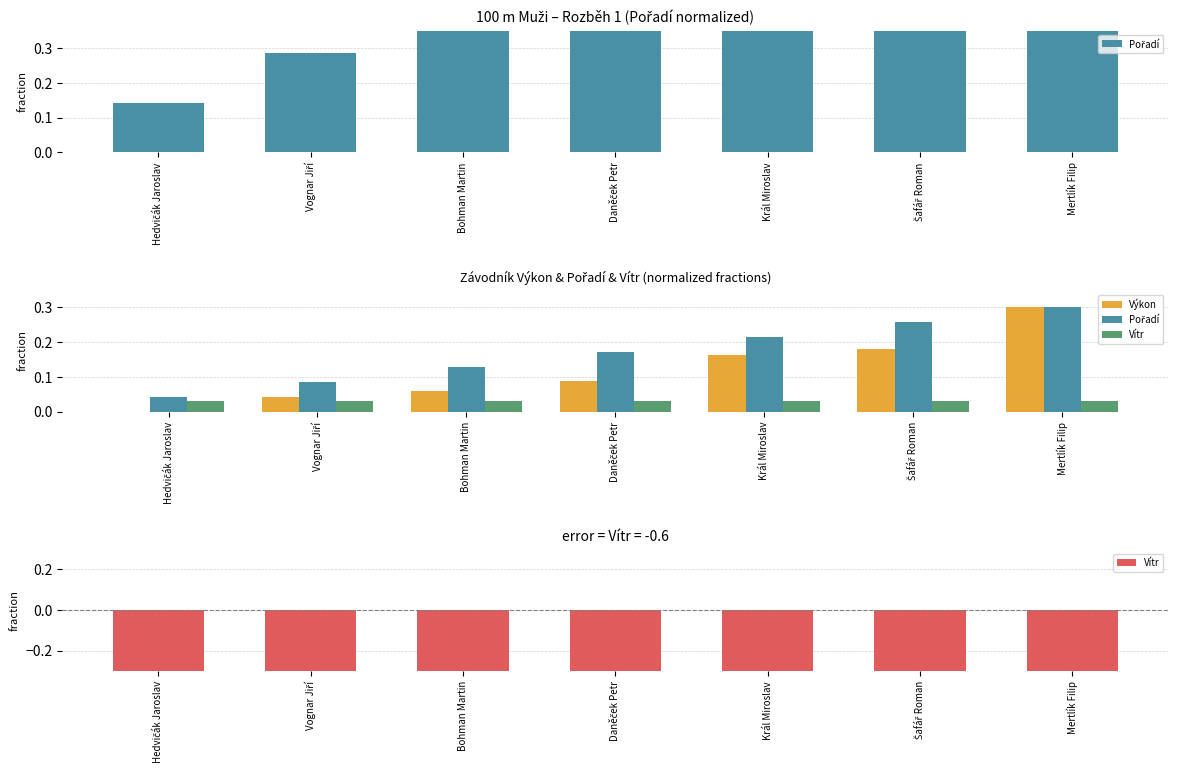

What is the sum of the Pořadí values at Šafář Roman and Mertlík Filip?

0.6